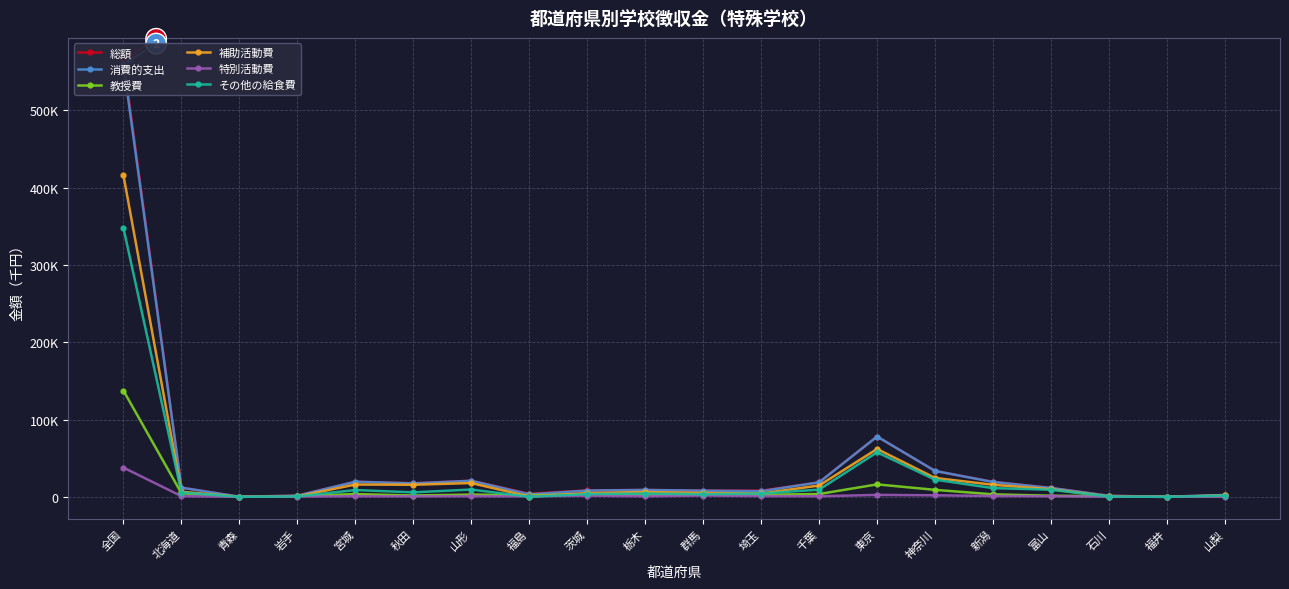

At how many categories does at least one series exceed 534261?

1